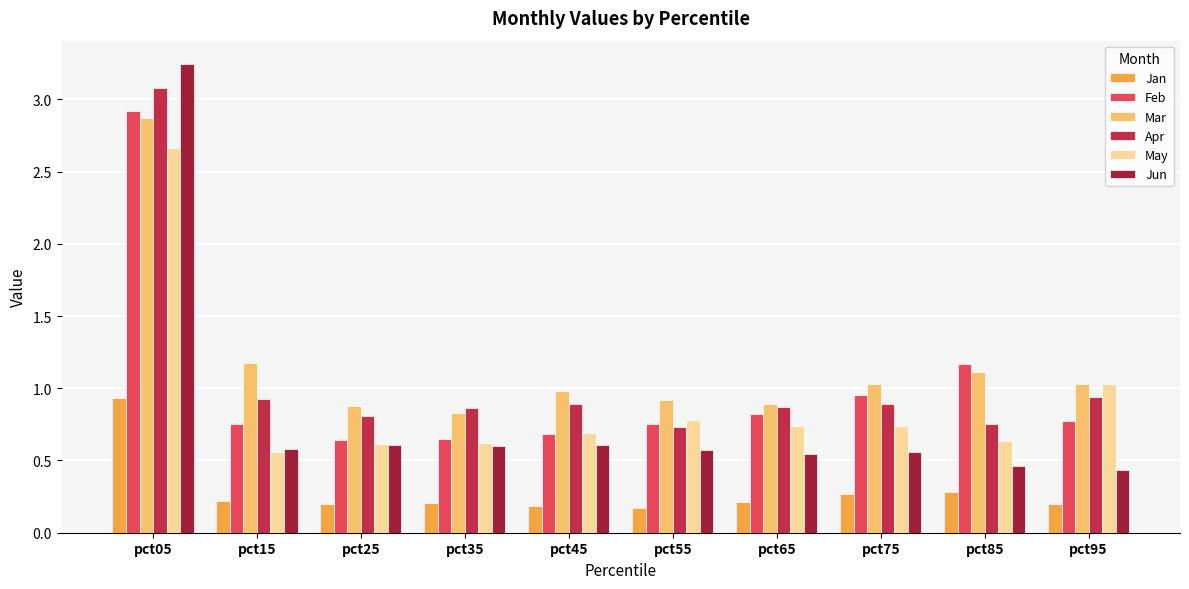

How many distinct data groups are displayed?

6